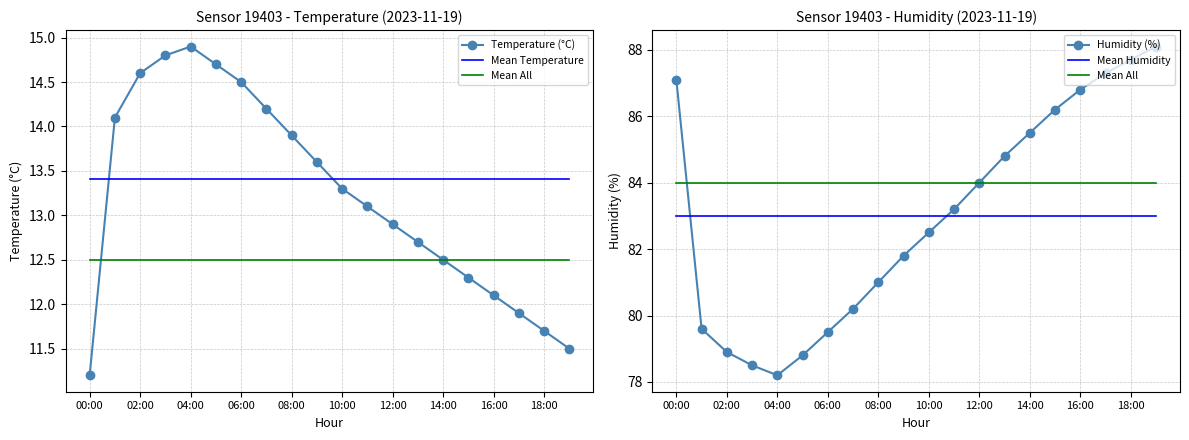

Which series has the largest total across all categories?

Mean All